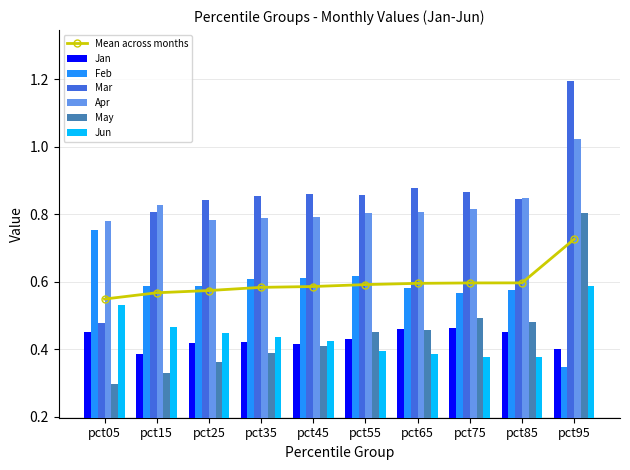

Which series has the largest total across all categories?

Mar